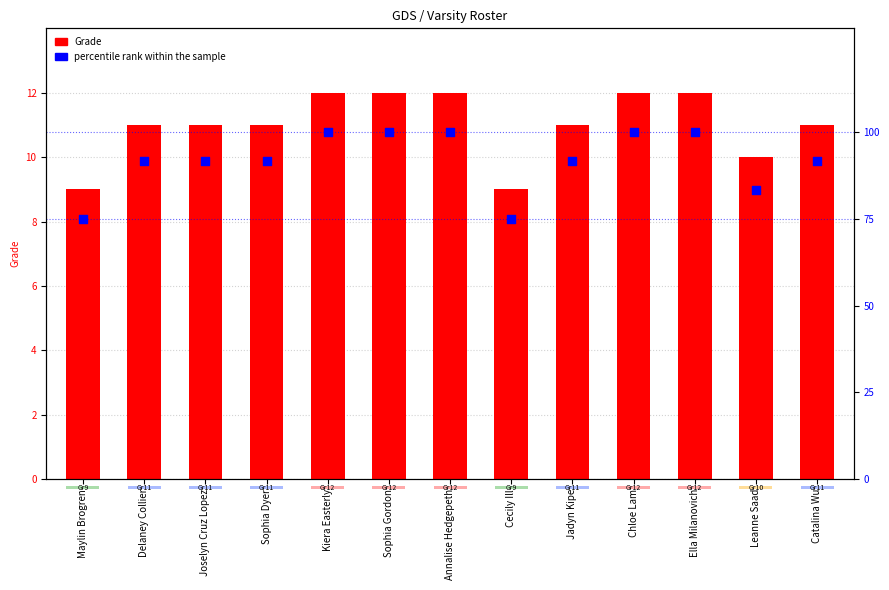

Is the value of Grade at Jadyn Kipe greater than the value of percentile rank within the sample at Jadyn Kipe?

No